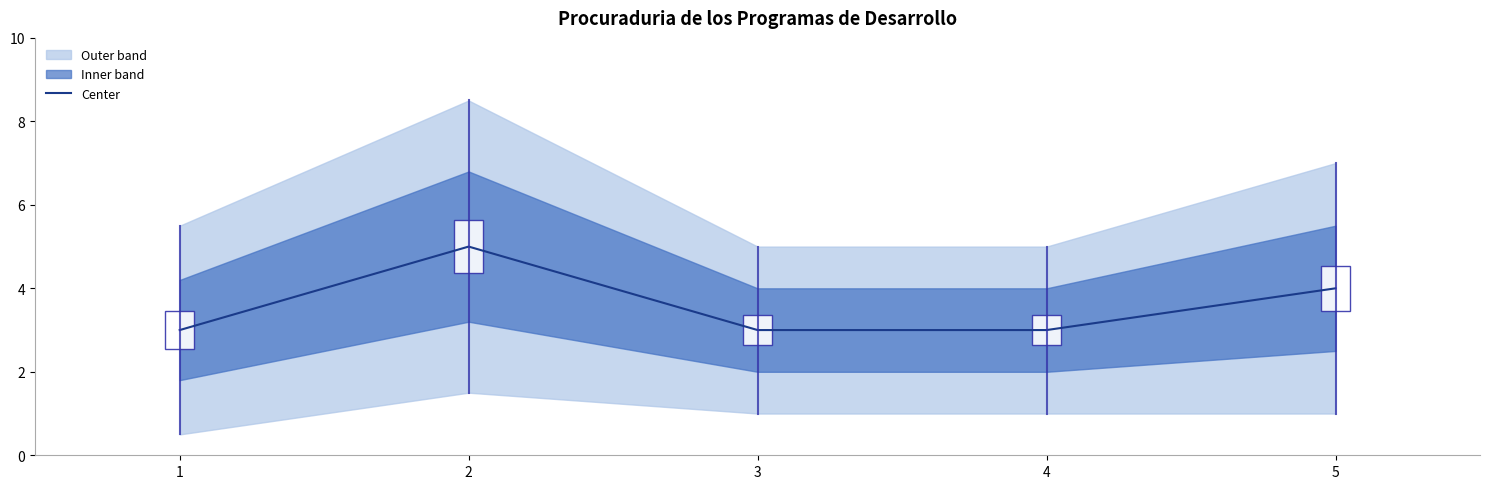

What is the greatest value displayed?

5